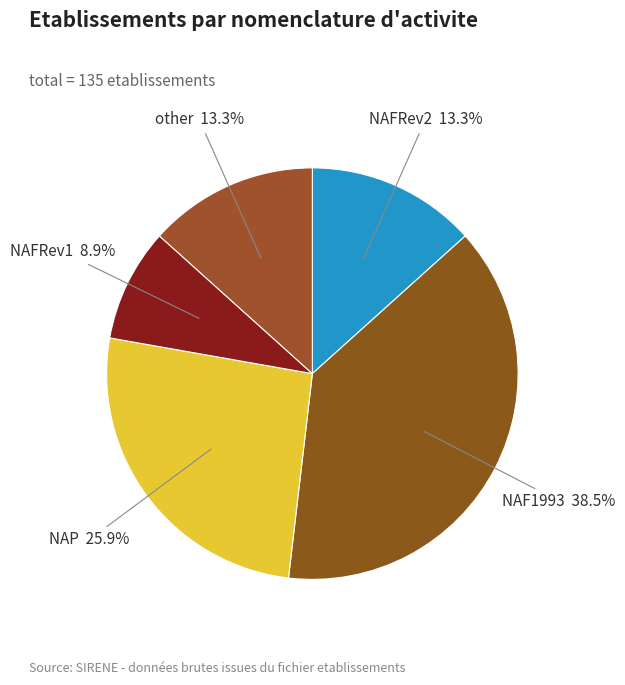

Count the number of slices in the pie.

5